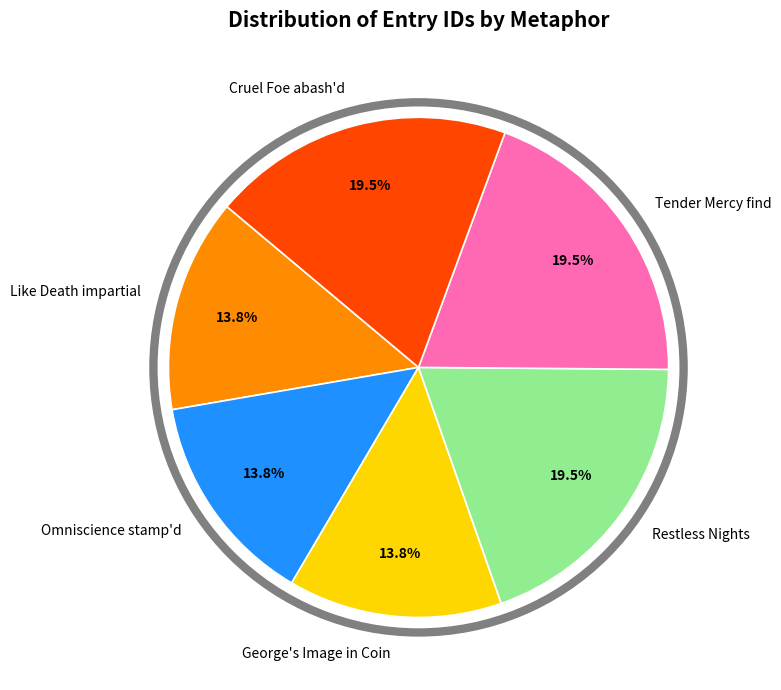

Combined, what portion of the pie is Tender Mercy find and Restless Nights?

39.0%